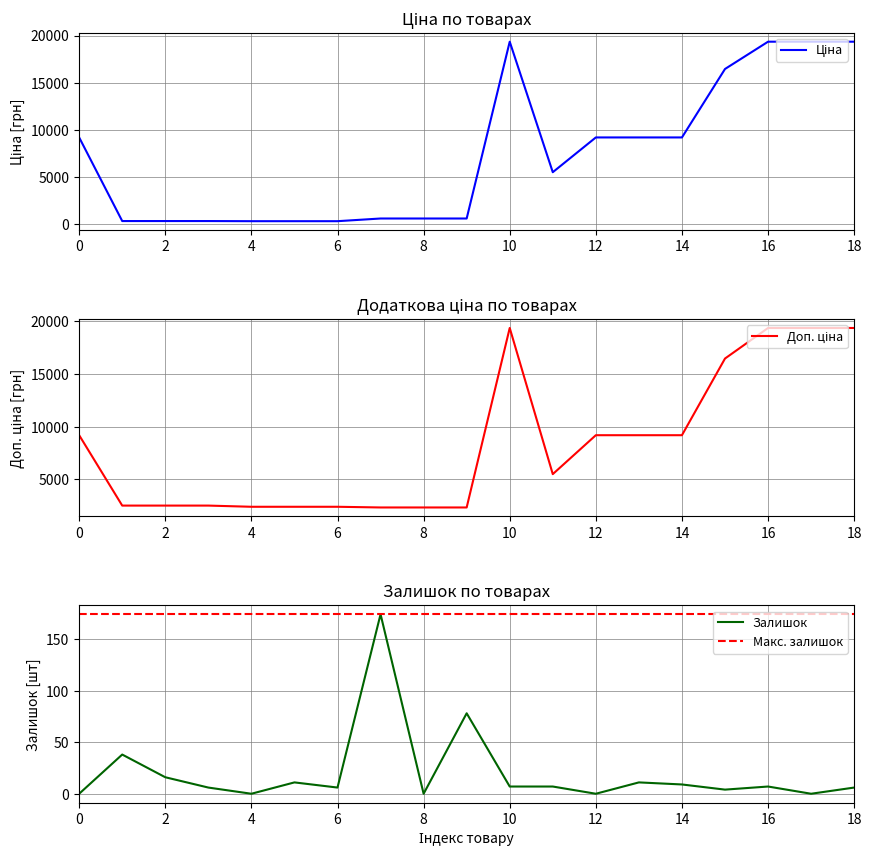

The value of Залишок at 16 is 7. True or false?

True